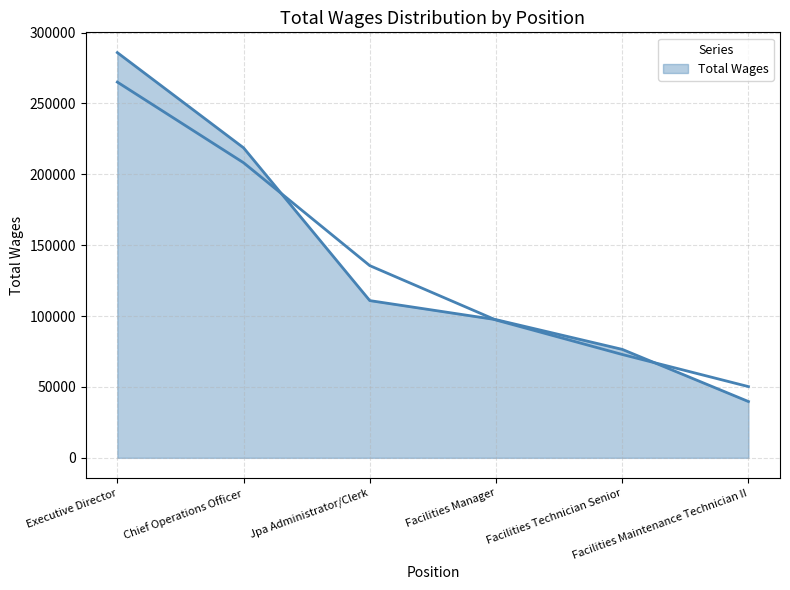

At which label is the value closest to 162785?

Jpa Administrator/Clerk